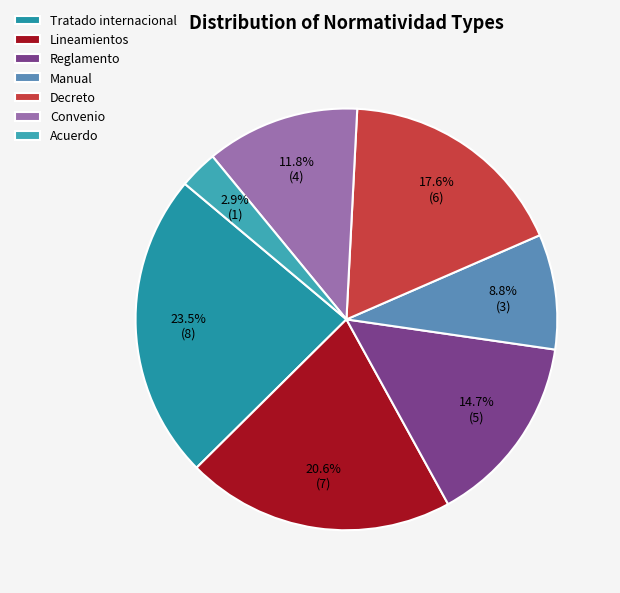

What is the largest slice in the pie chart?

Tratado internacional